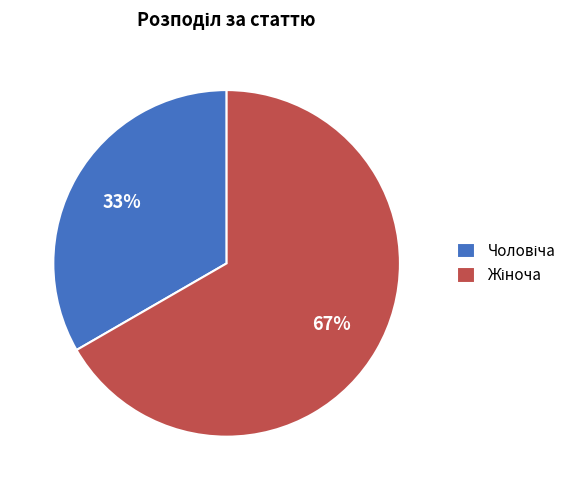

To the nearest percent, what is the average slice percentage?

50%